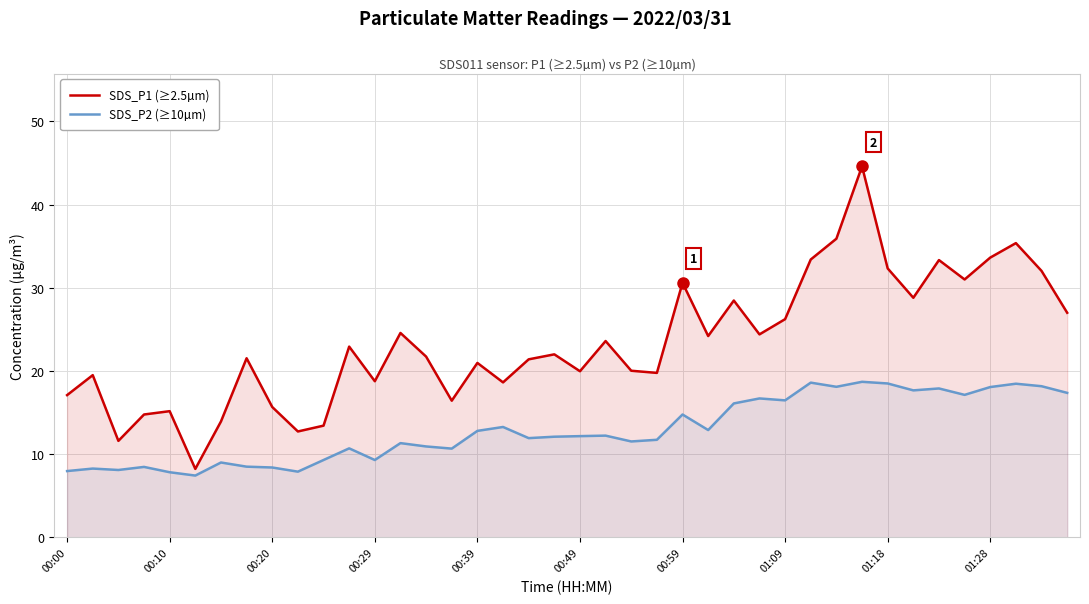

What is the maximum value shown in the chart?

44.6